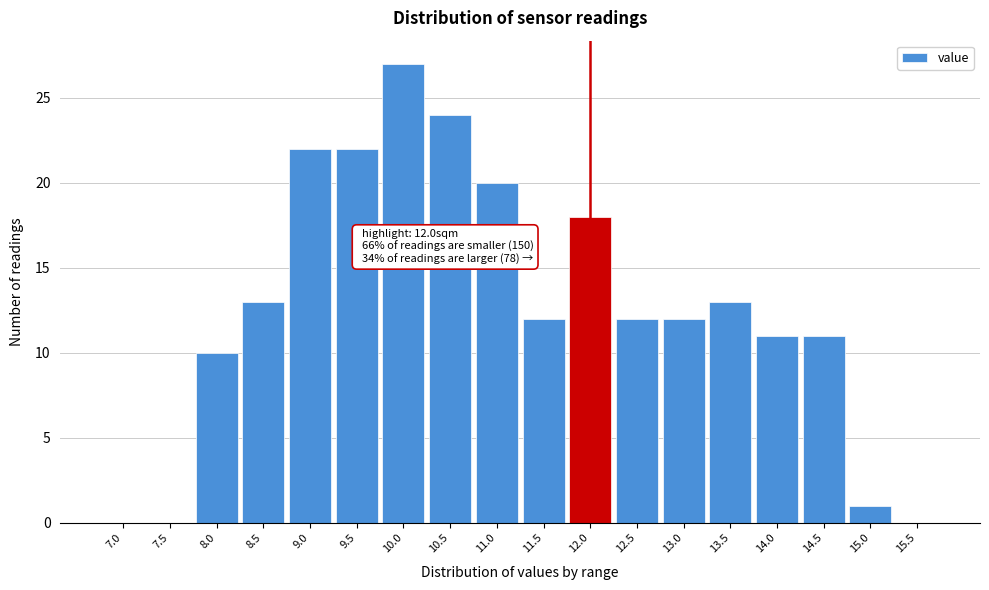

Reading right to left, transcribe all the data shown in this chart.

15.5=0	15.0=1	14.5=11	14.0=11	13.5=13	13.0=12	12.5=12	12.0=18	11.5=12	11.0=20	10.5=24	10.0=27	9.5=22	9.0=22	8.5=13	8.0=10	7.5=0	7.0=0